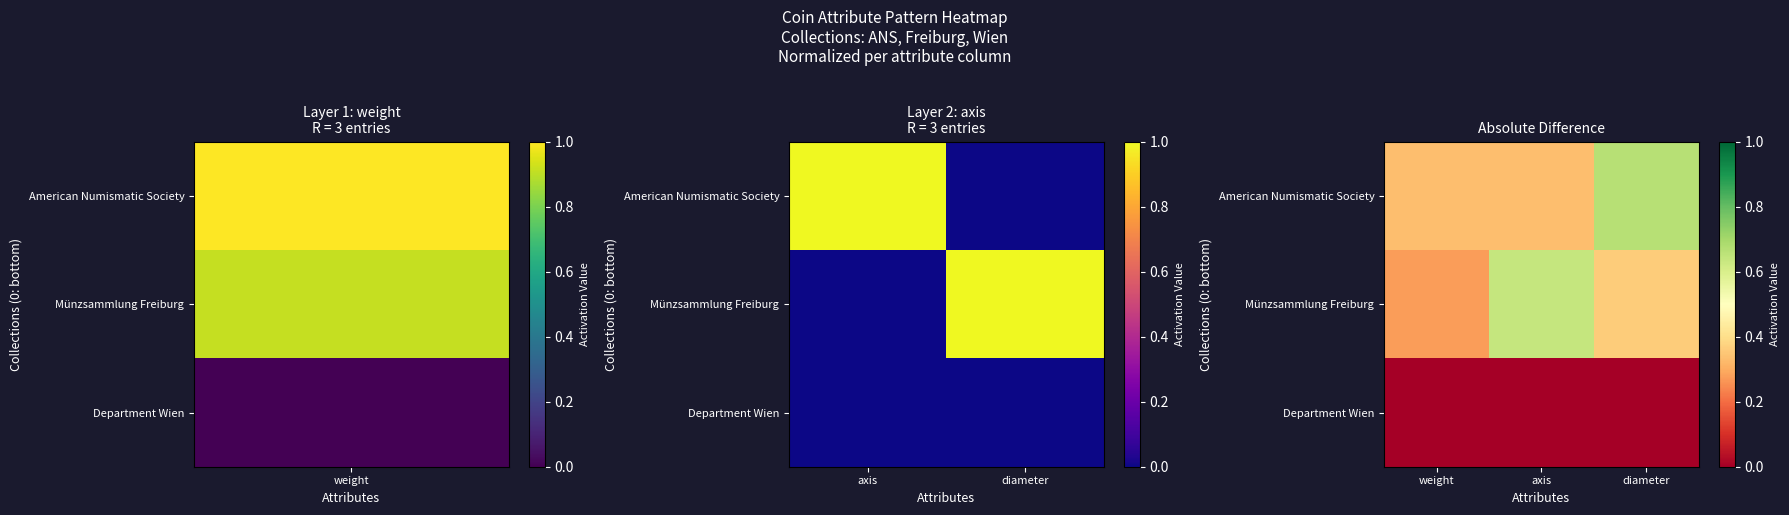

List the series in order of their peak value, lowest first.

Department Wien, Münzsammlung Freiburg, American Numismatic Society